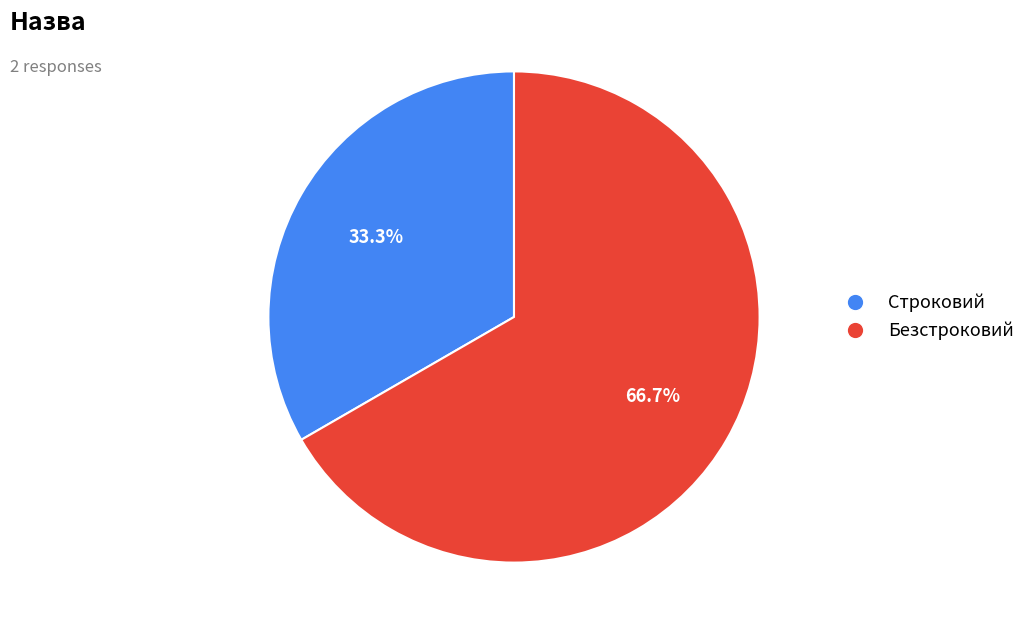

To the nearest percent, what is the difference between the Строковий and Безстроковий slice percentages?

33%